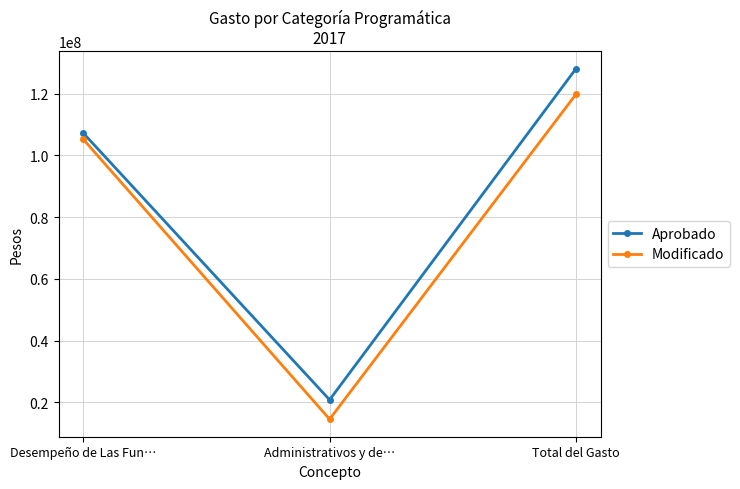

Reading right to left, list all the values displayed in this chart.

Aprobado: 128098869.0	20842804.0	107256065.0
Modificado: 119812770.2	14567949.4	105244820.8